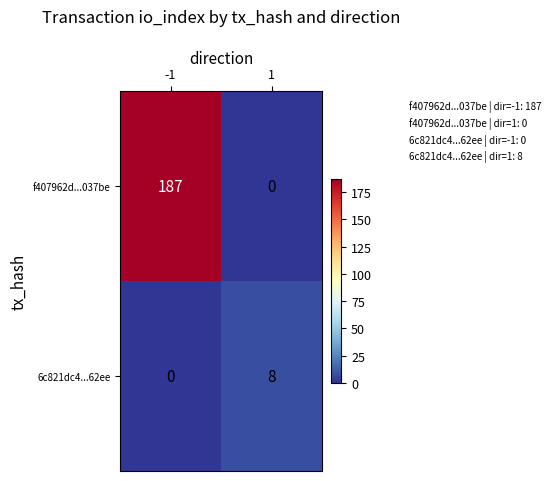

The value of 6c821dc4...62ee at 1 is 11. True or false?

False